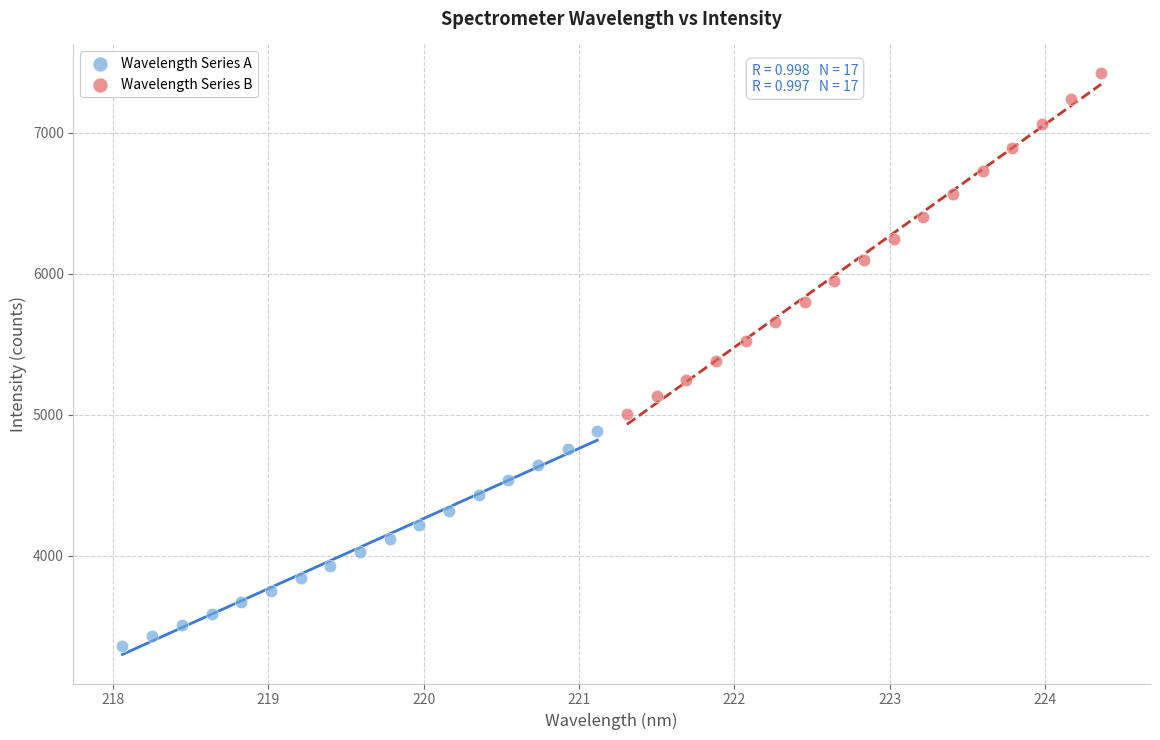

Which series has the largest Y range (max minus min)?

Wavelength Series B